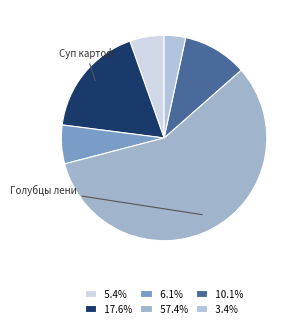

How many segments does this pie chart have?

6